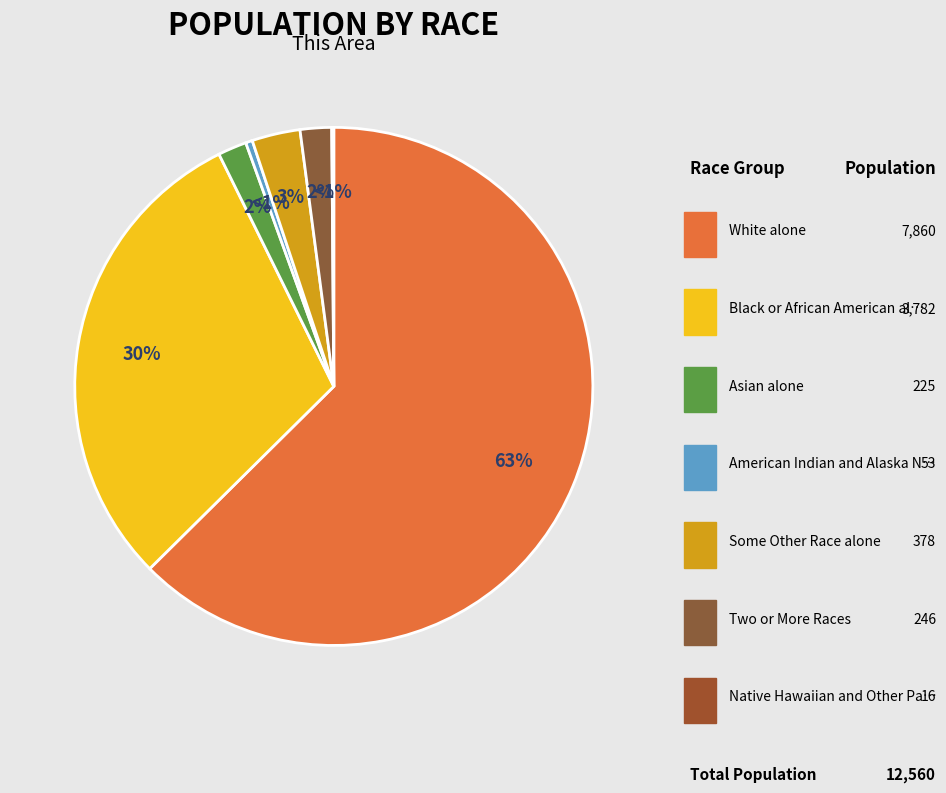

Which has a higher value, Some Other Race alone or Two or More Races?

Some Other Race alone